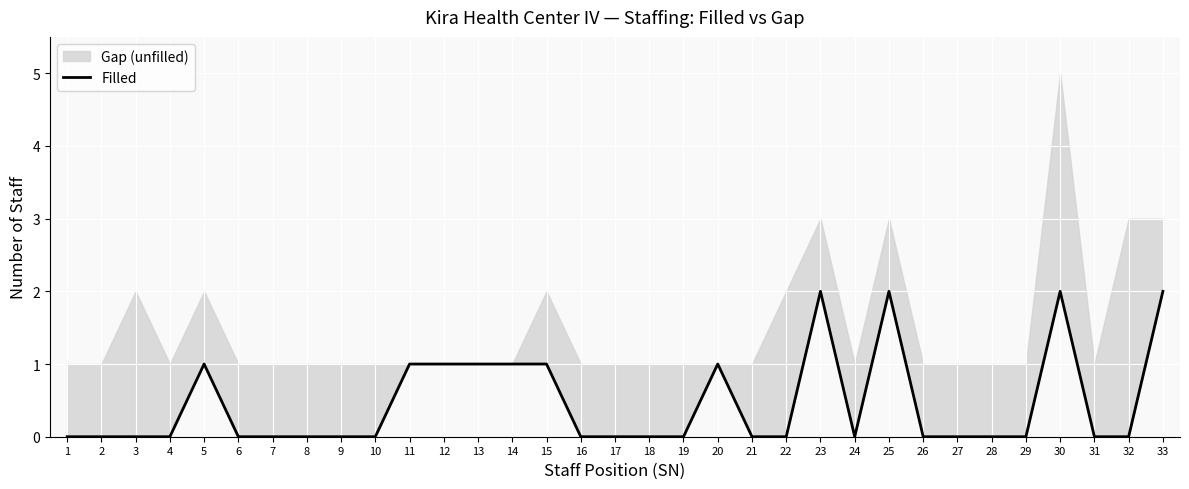

Where is the first local minimum?

24